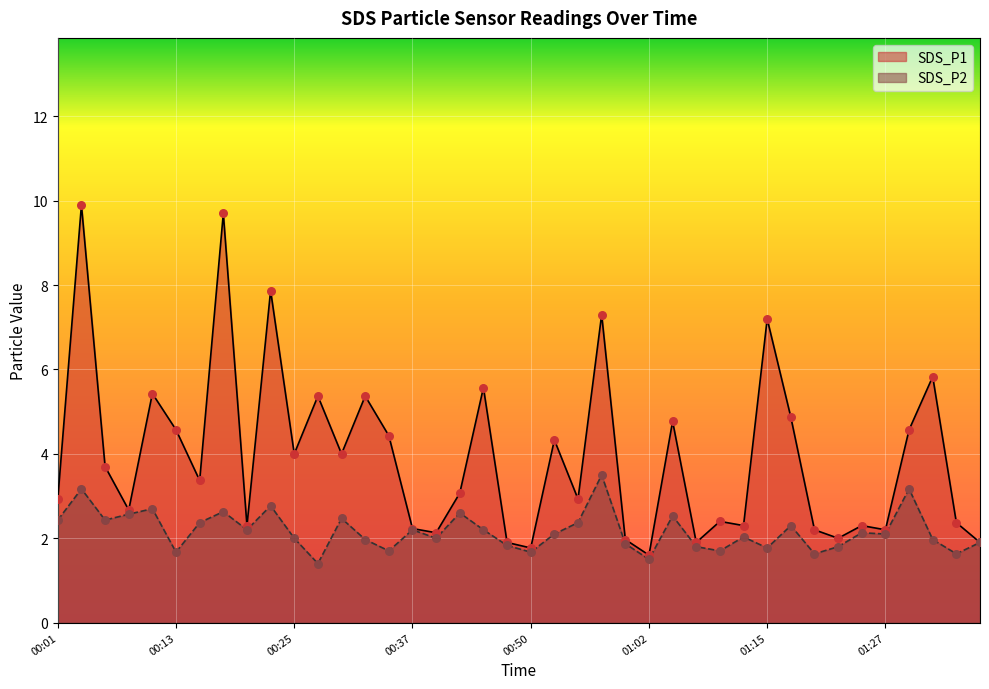

At how many categories does at least one series exceed 2?

33